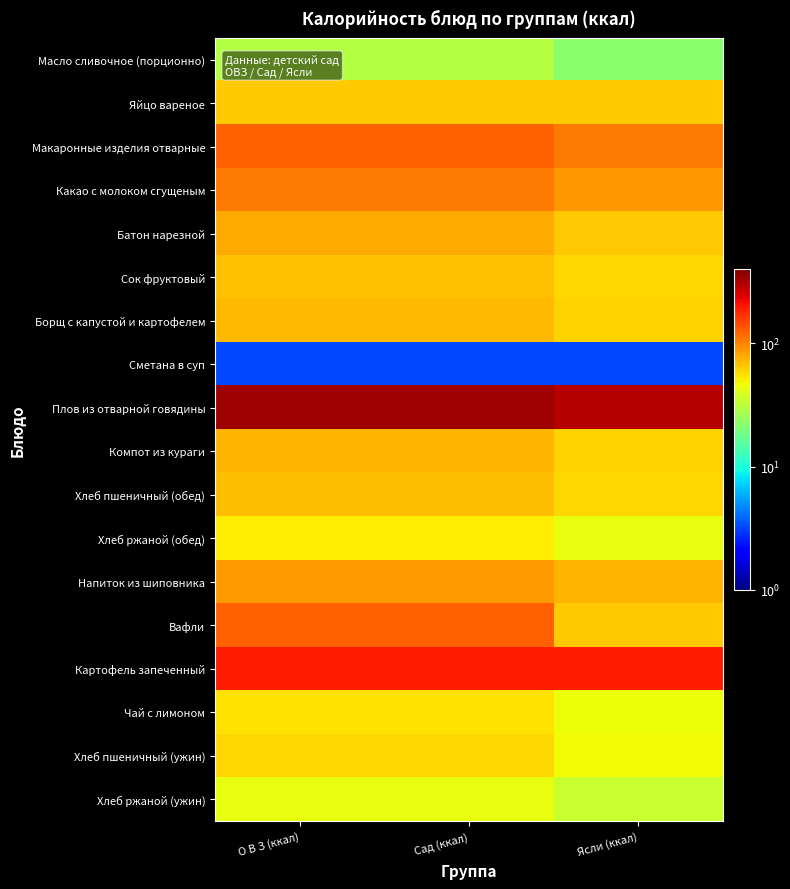

Between Сад (ккал) and Ясли (ккал), which is larger?

Сад (ккал)